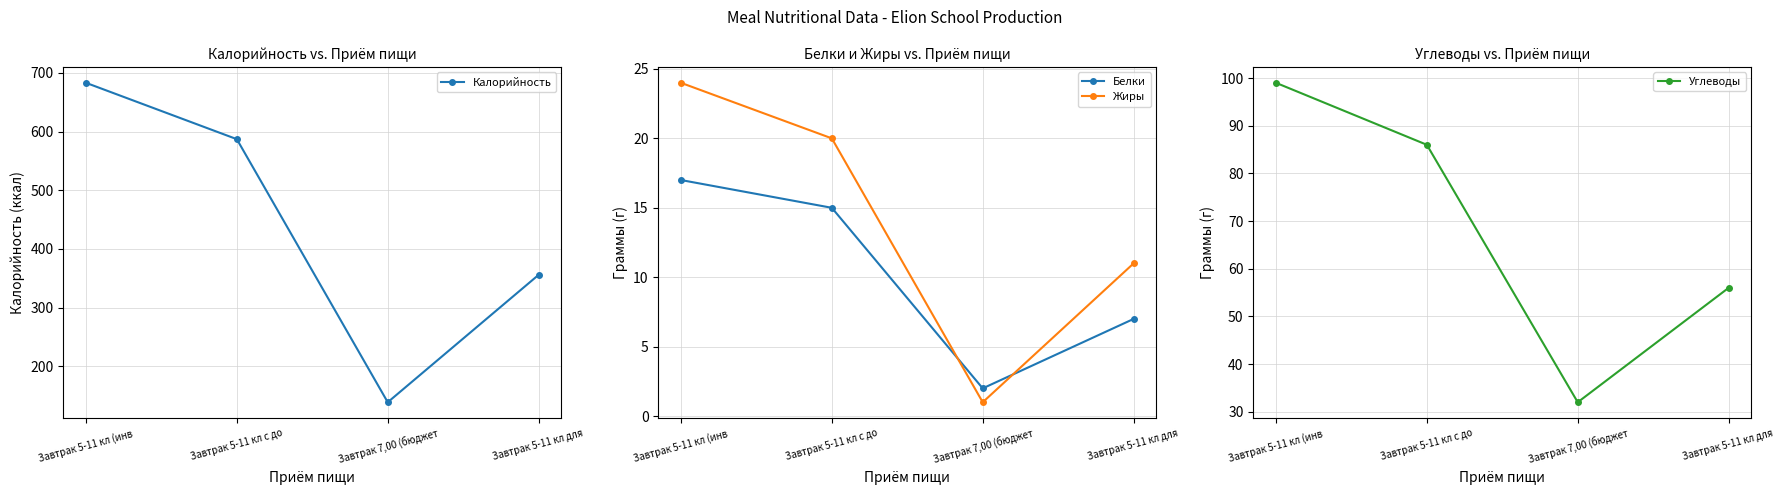

At which category does Калорийность reach its first local valley?

Завтрак 7,00 (бюджет